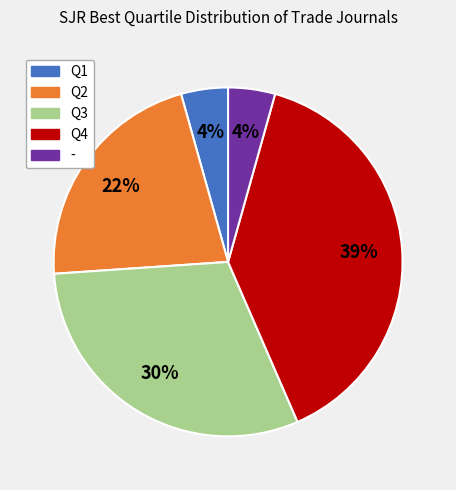

Is - the majority of the pie?

No